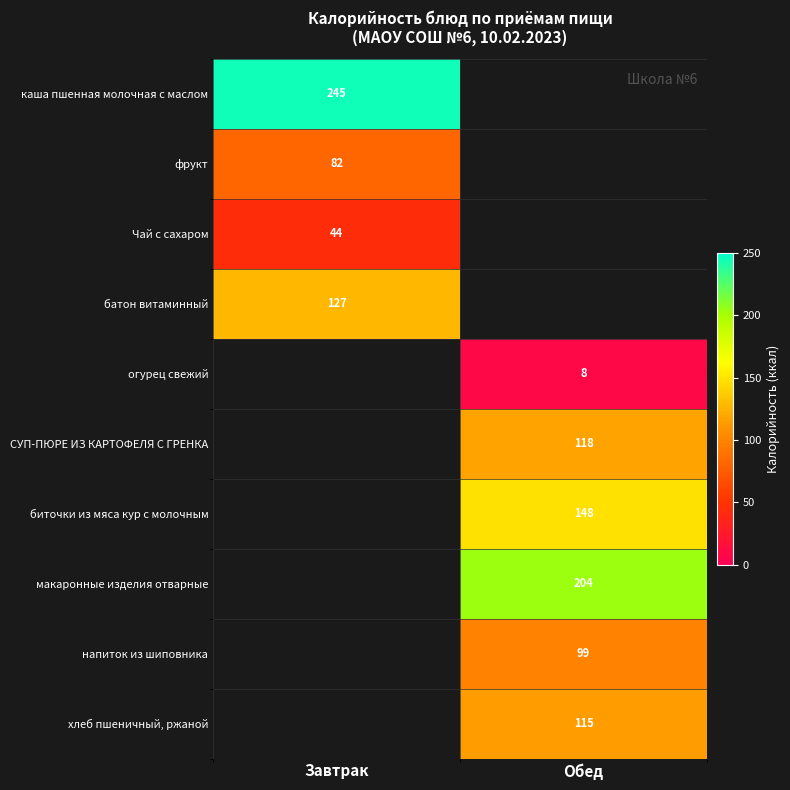

Is the value of хлеб пшеничный, ржаной at Обед greater than the value of огурец свежий at Обед?

Yes